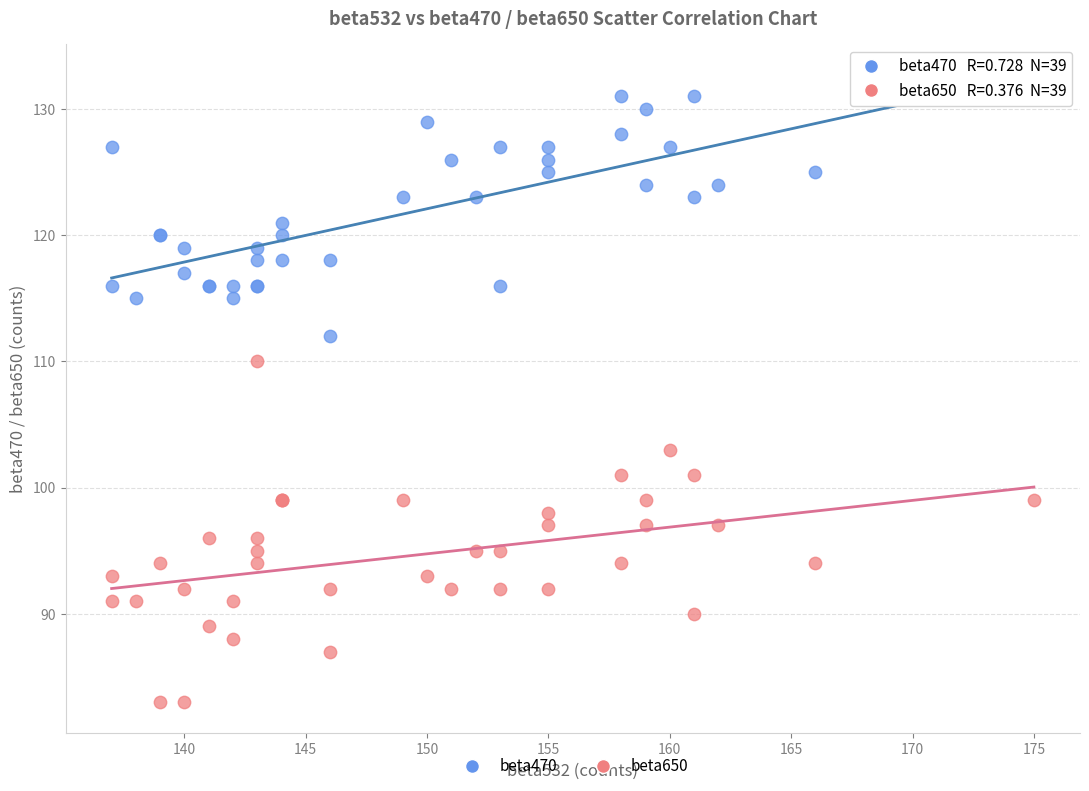

What are all the series names shown in the legend?

beta470, beta650